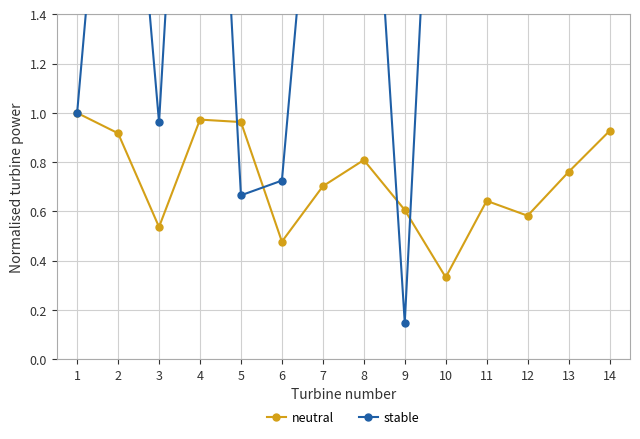

Where is neutral nearest to the value 0?

10